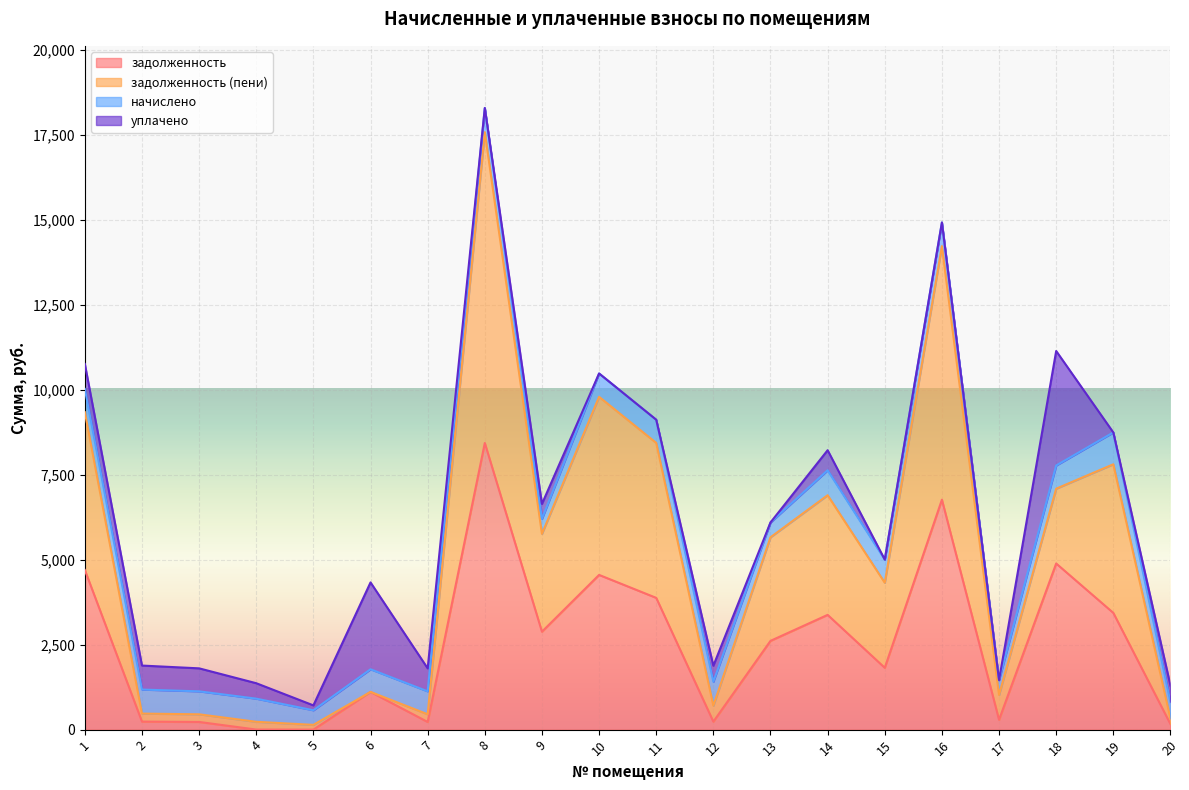

True or false: задолженность (пени) and задолженность intersect in this chart.

False